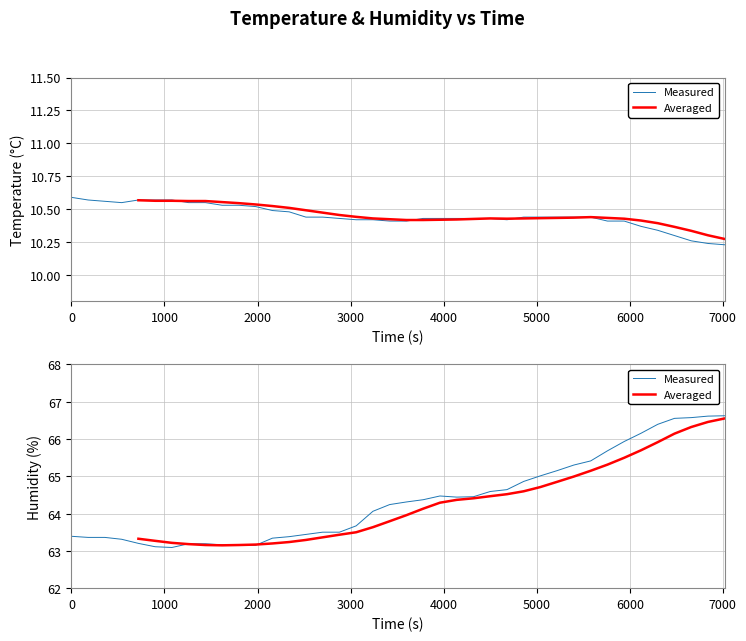

What are all the series names shown in the legend?

Measured, Averaged